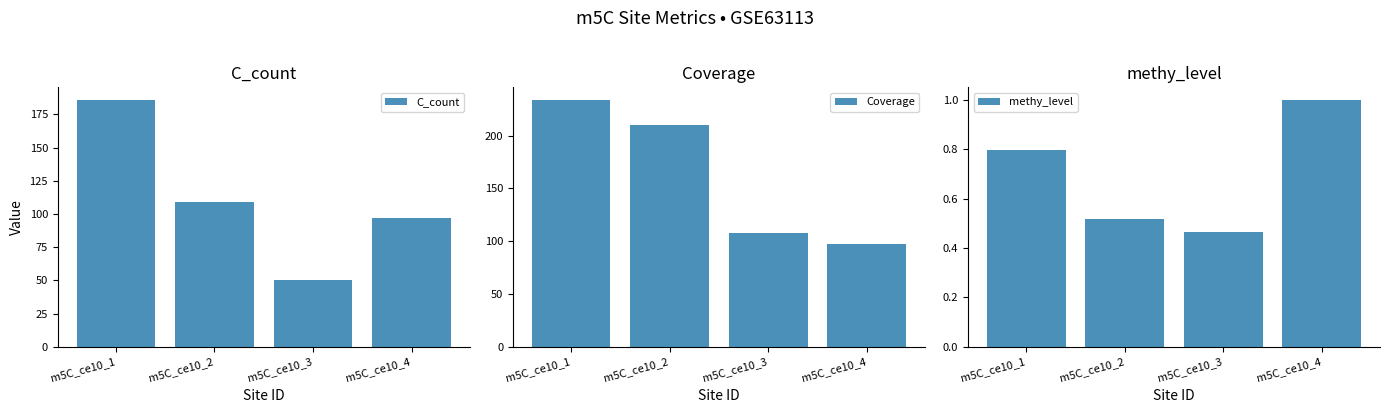

Does the chart contain any negative values?

No